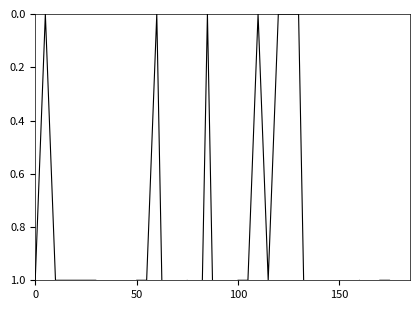

Does the chart have visible grid lines?

No